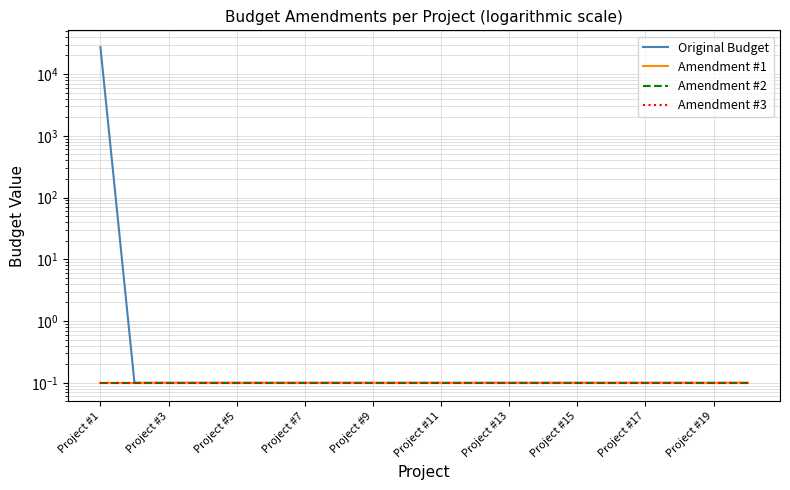

What is the maximum value shown in the chart?

27247.3